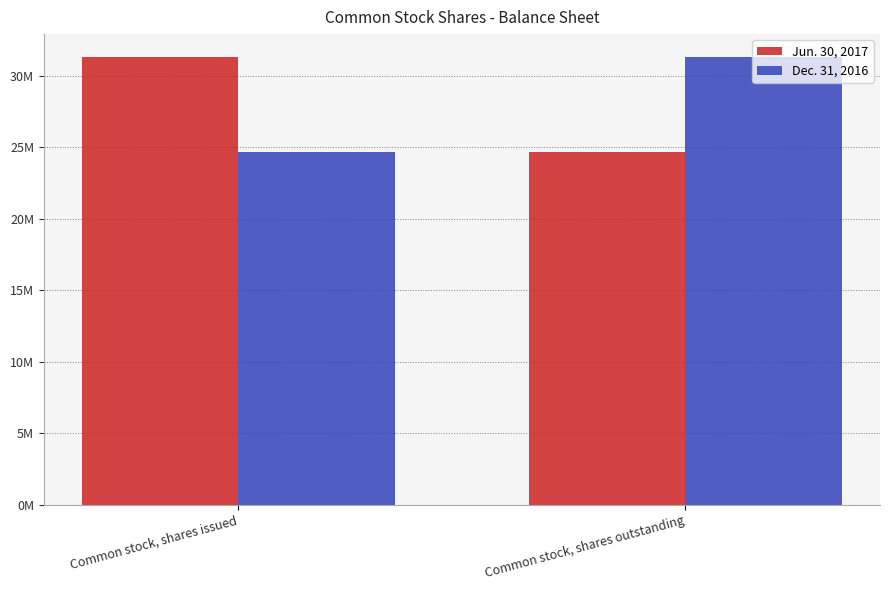

Is it true that Dec. 31, 2016 equals 24661000 at Common stock, shares issued?

True